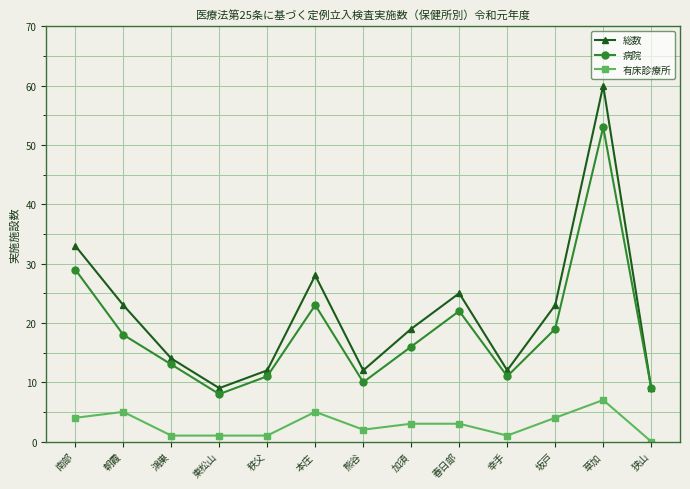

True or false: 病院 has more than 0 interior local peaks.

True